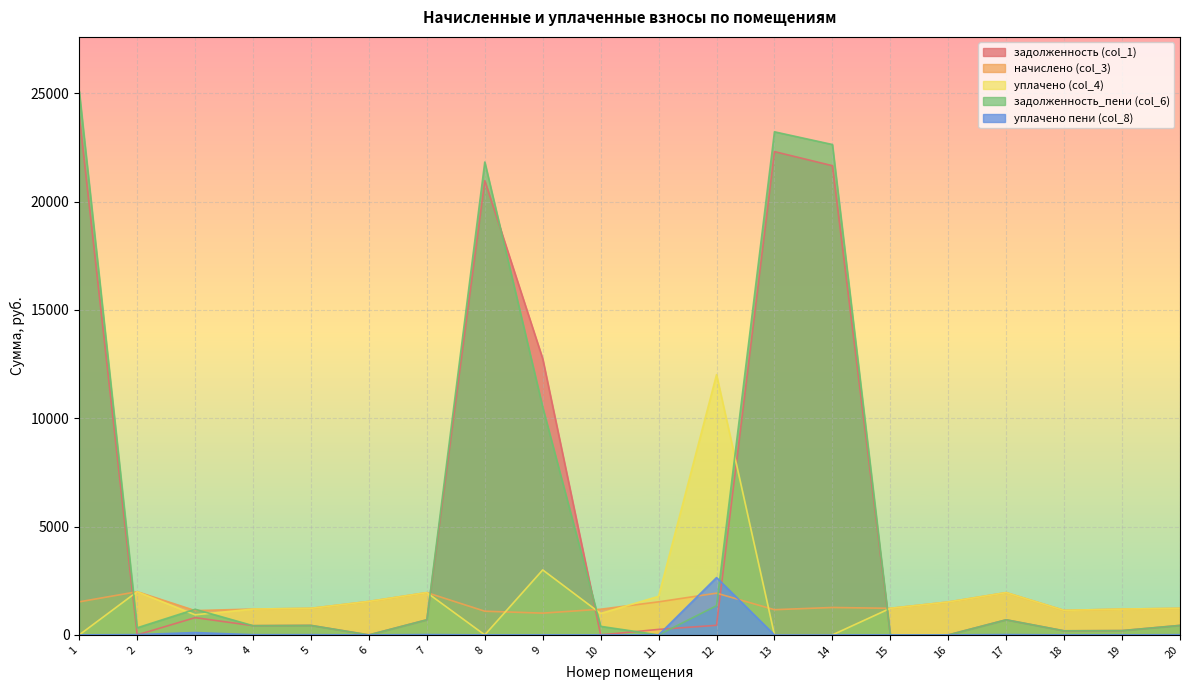

How many values in the задолженность_пени (col_6) series exceed 438?

11